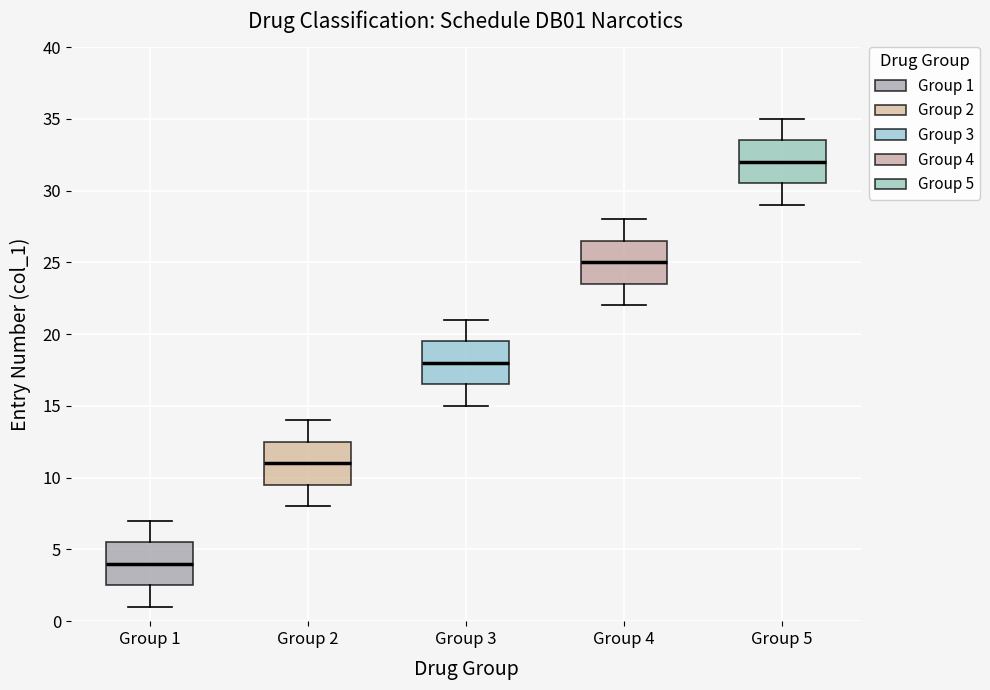

Where does the upper whisker of the box for Group 1 end on the y-axis? The values are not printed on the chart, so give them approximately, as read against the axis.

7.0